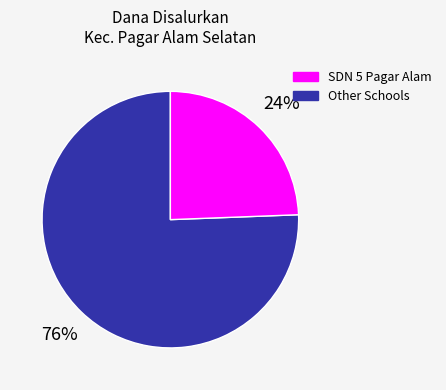

To the nearest percent, what is the average slice percentage?

50%